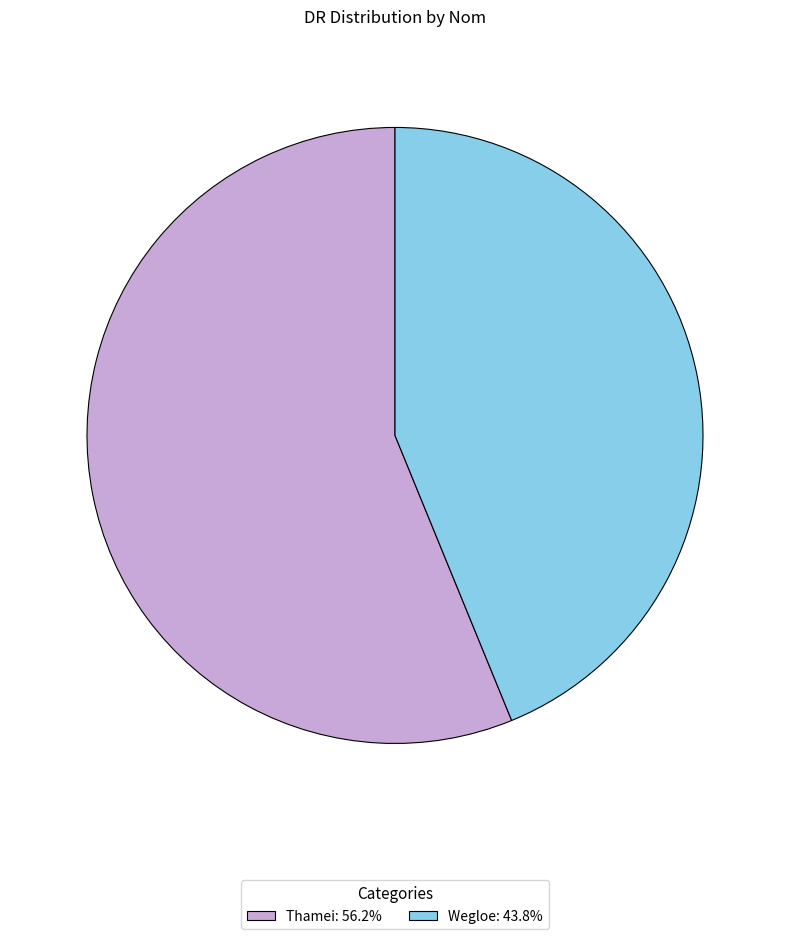

Is there a majority slice in this chart?

Yes